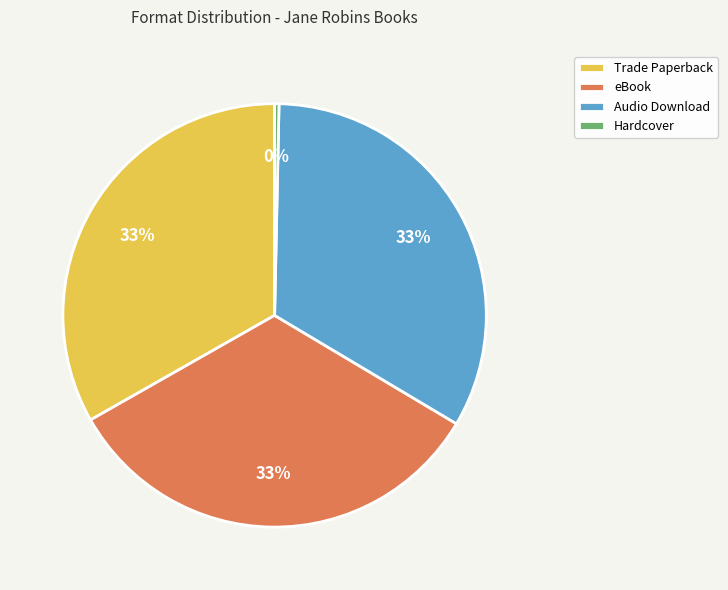

To the nearest percent, what is the difference between the Hardcover and Trade Paperback slice percentages?

33%